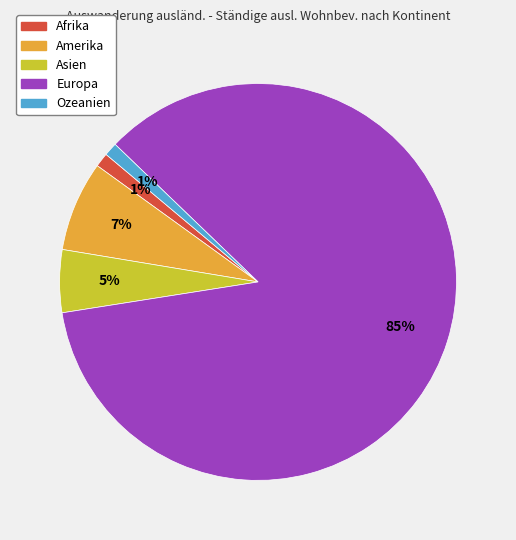

To the nearest percent, what is the combined percentage of Asien and Ozeanien?

6%